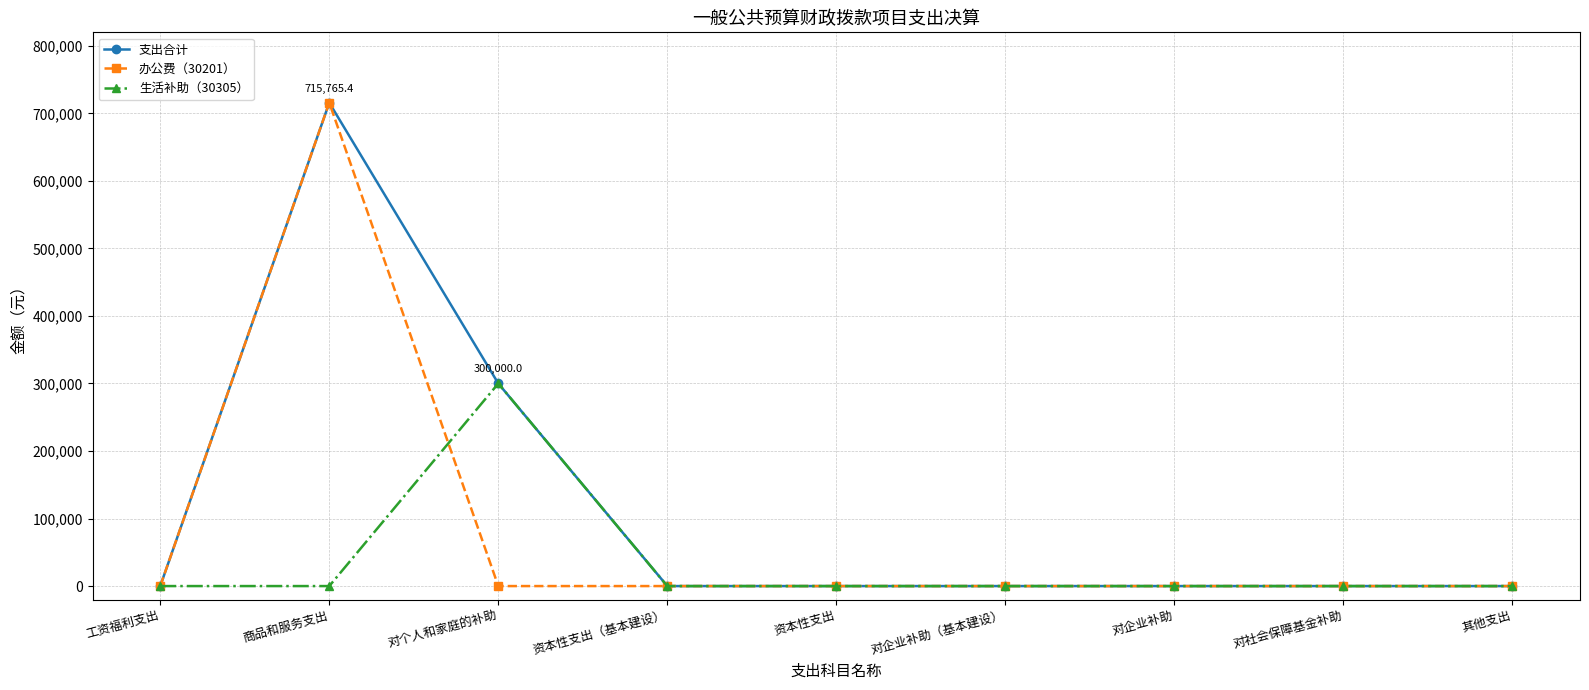

True or false: 生活补助（30305） has a value of 152560.1 at 对企业补助（基本建设）.

False